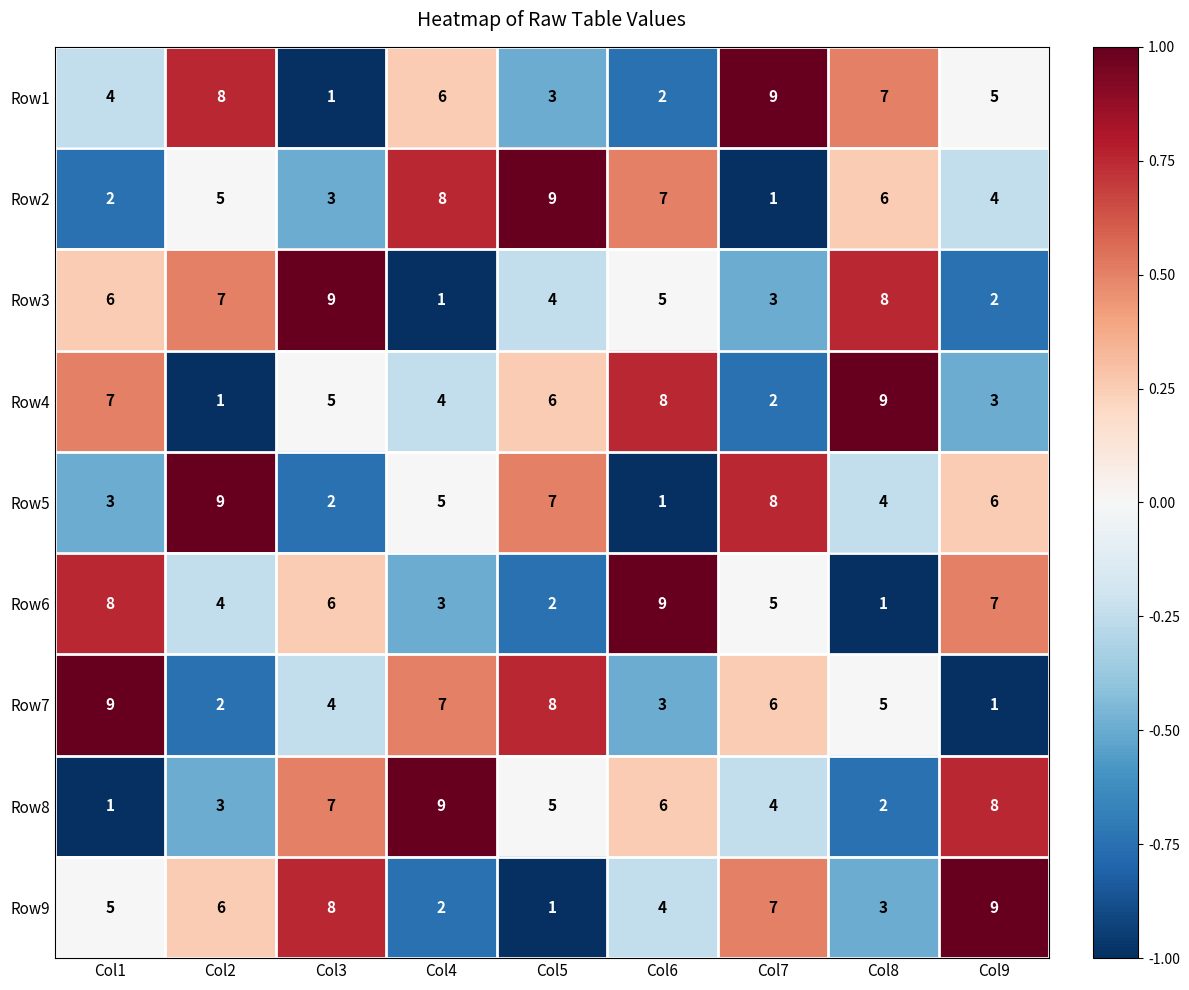

Is it true that Row3 equals 0 at Col4?

False